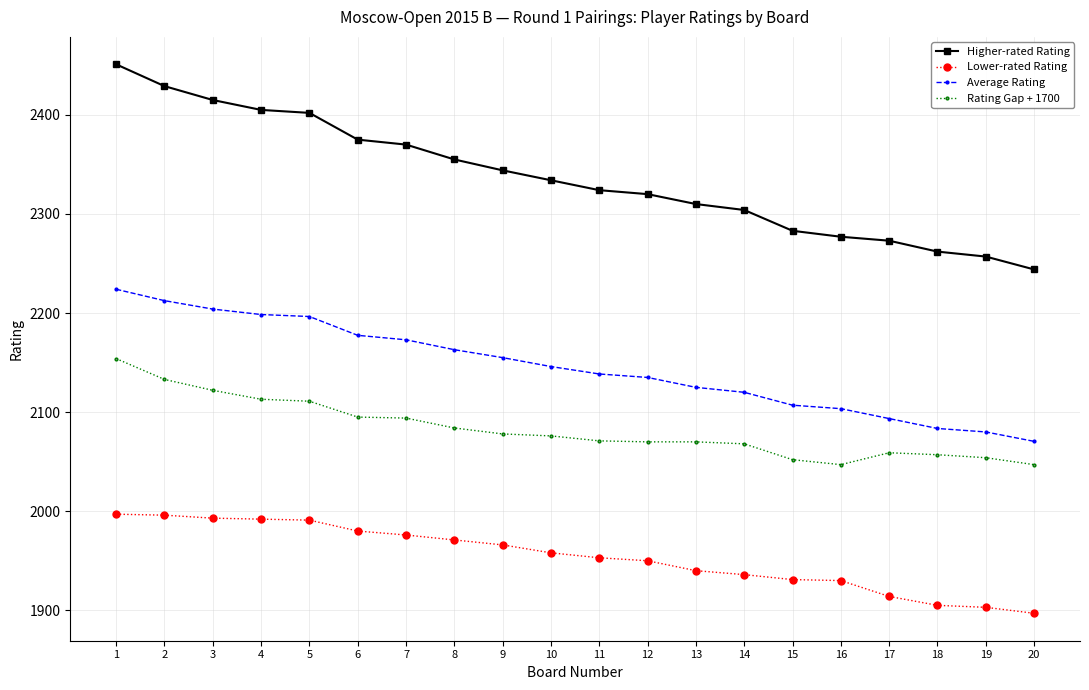

Count the number of data series in this chart.

4